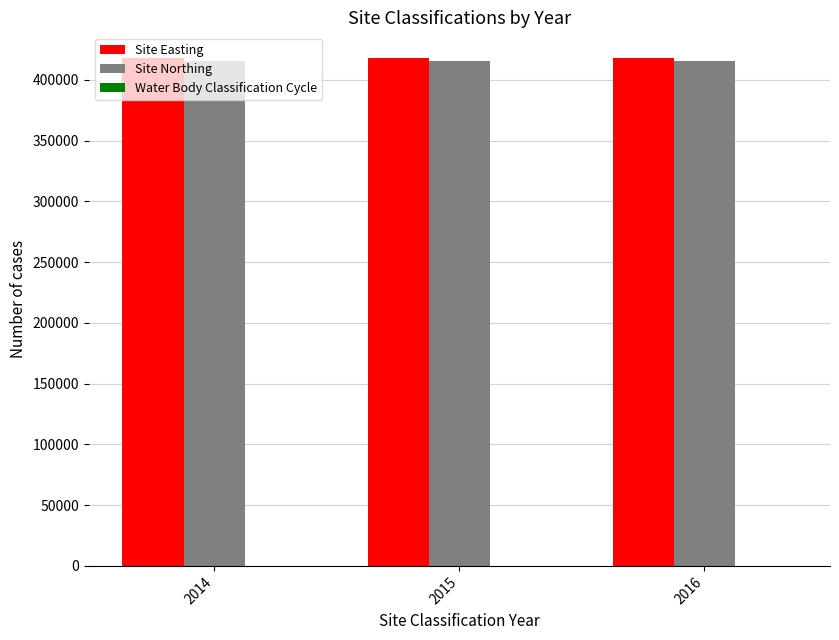

What is the maximum value for Site Easting?

418120